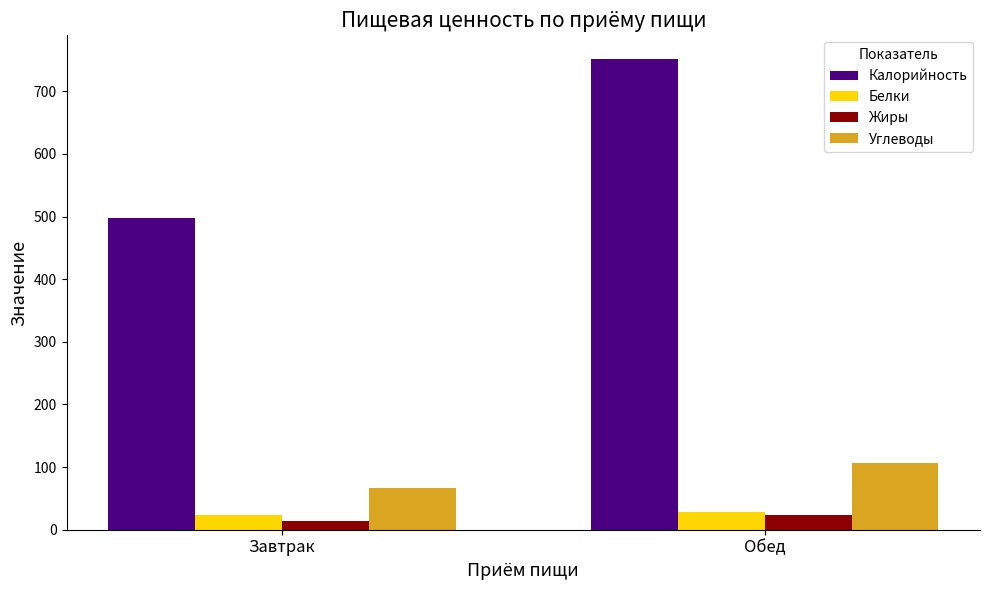

Which series changed the most between Завтрак and Обед?

Калорийность